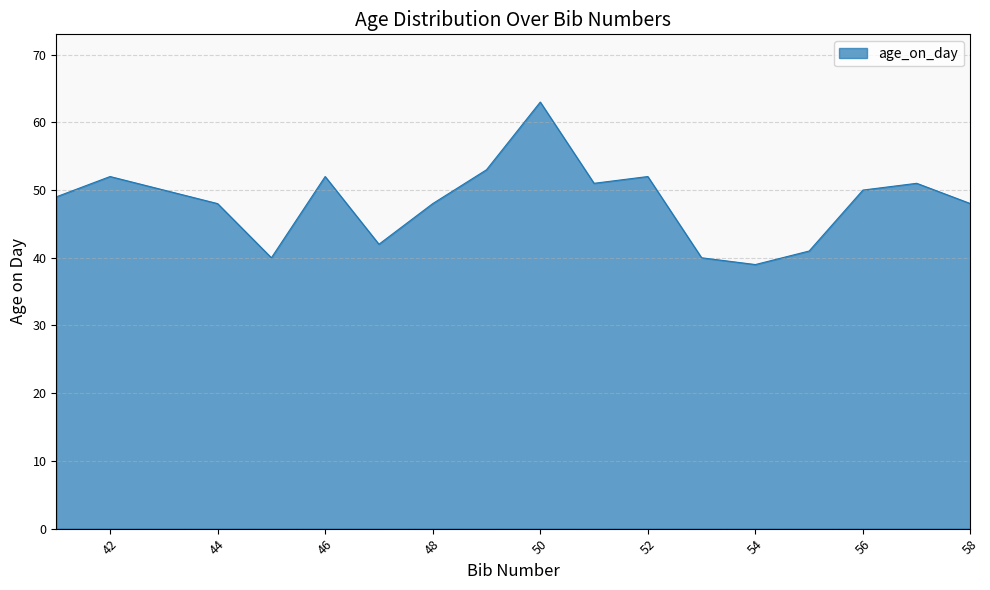

What is the greatest value displayed?

63